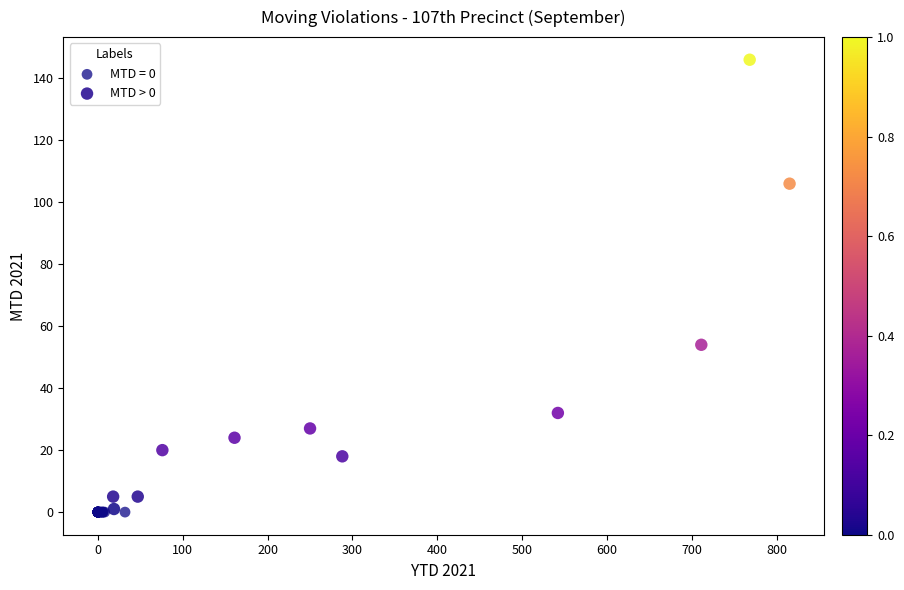

Which series reaches the maximum Y coordinate?

MTD > 0